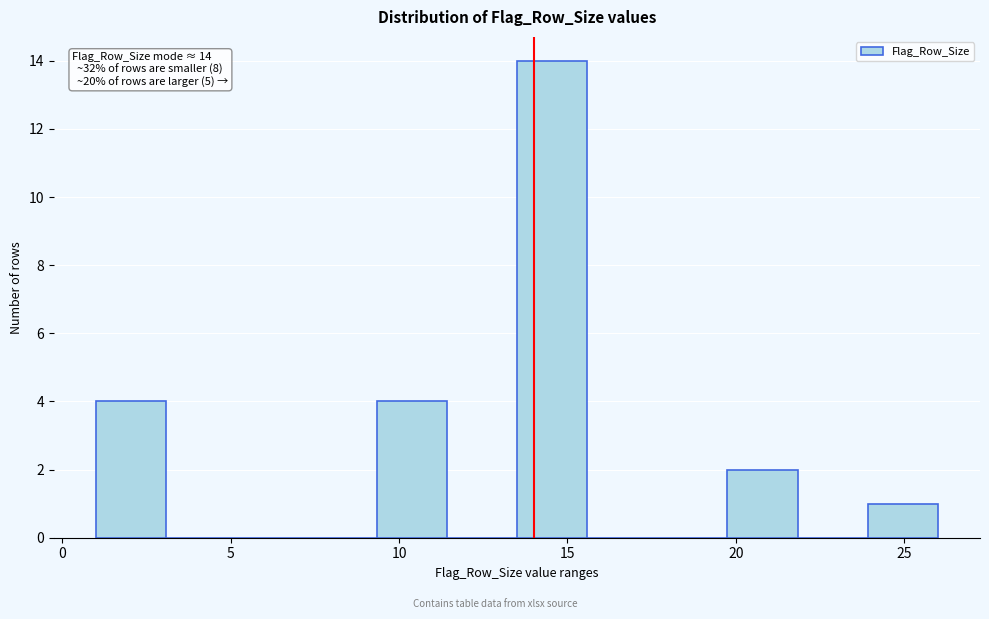

Over which range of the x-axis is the bar tallest?

13.5 to 15.5